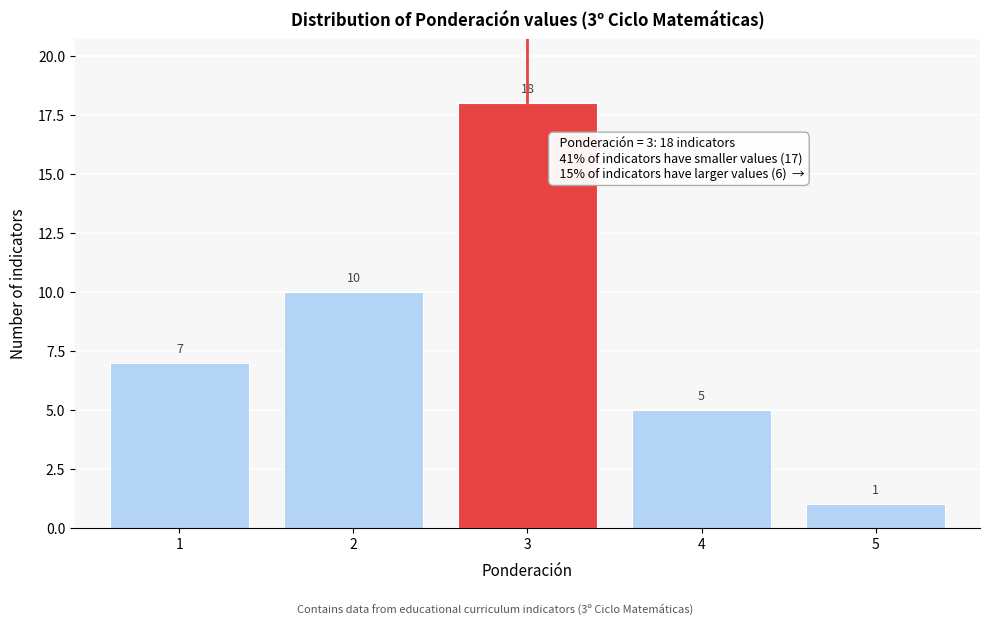

Reading left to right, extract all data points from this chart.

1=7	2=10	3=18	4=5	5=1